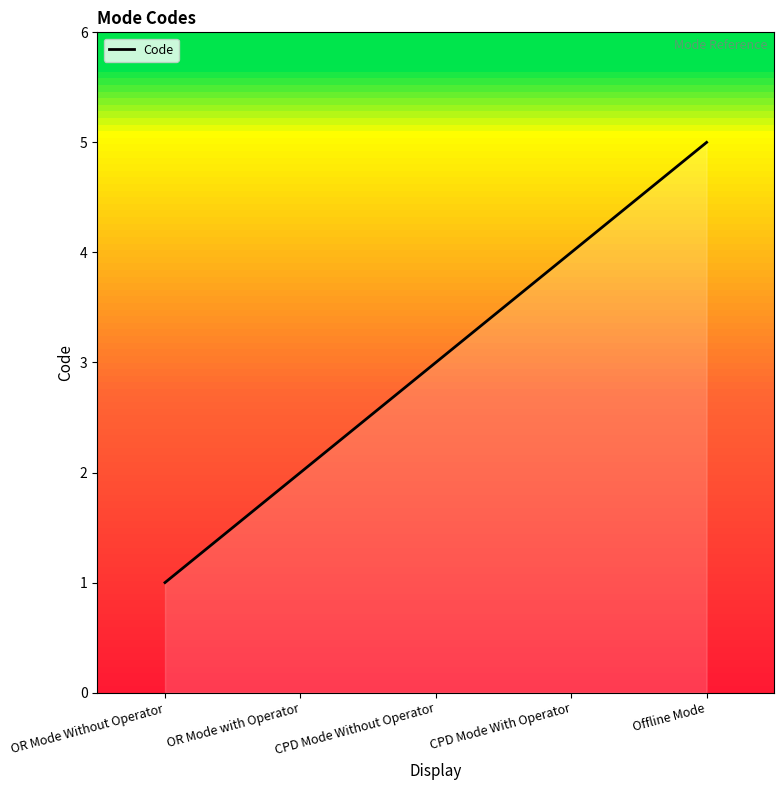

Reading right to left, list all the values displayed in this chart.

5	4	3	2	1